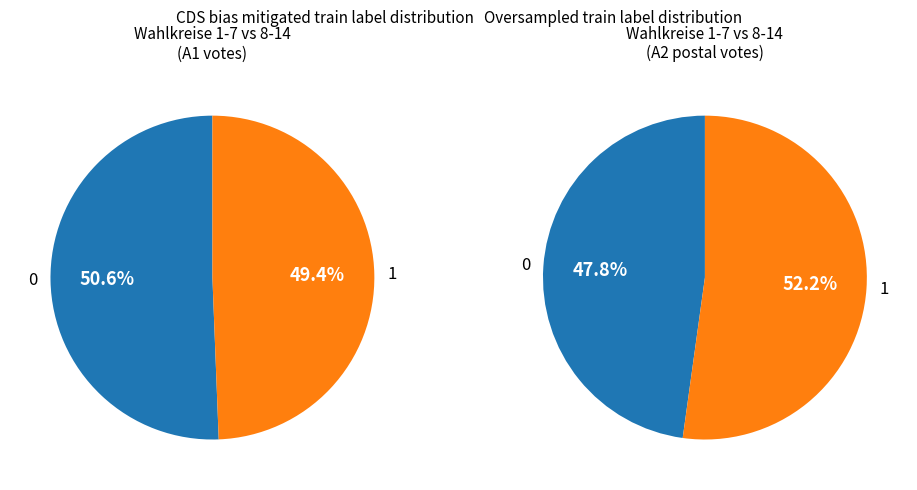

The Wahlkreis 2 slice represents 18% of the pie. True or false?

False